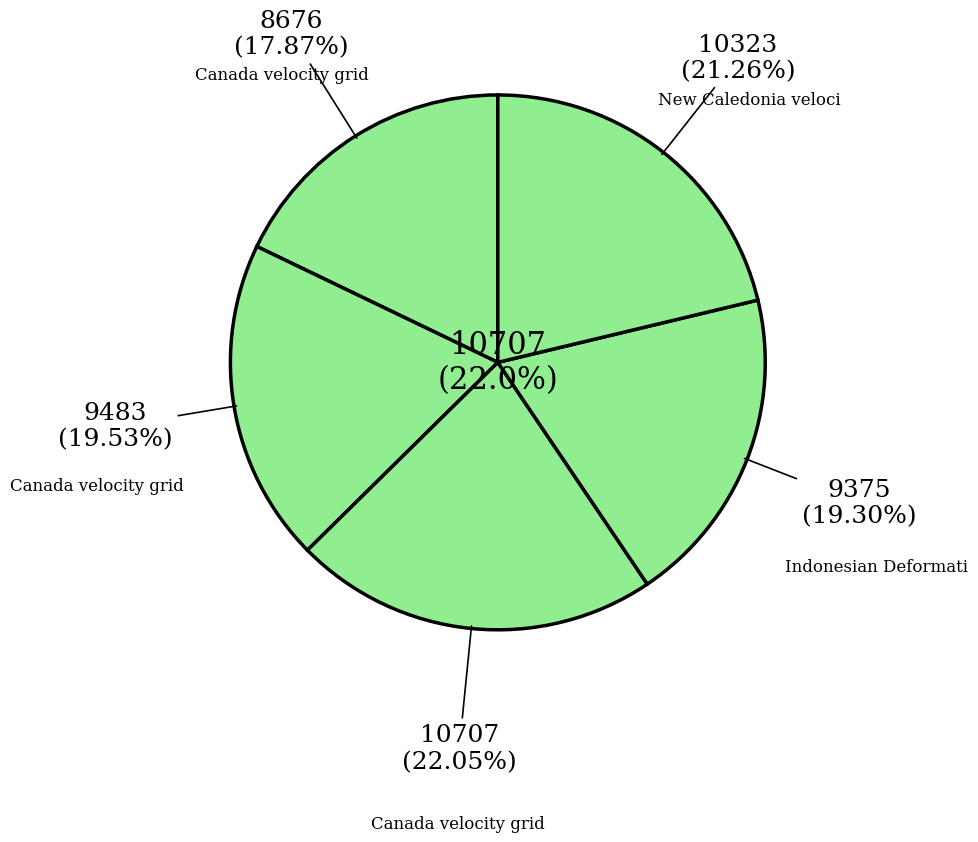

To the nearest percent, what is the difference between the largest and smallest slice percentages?

4%